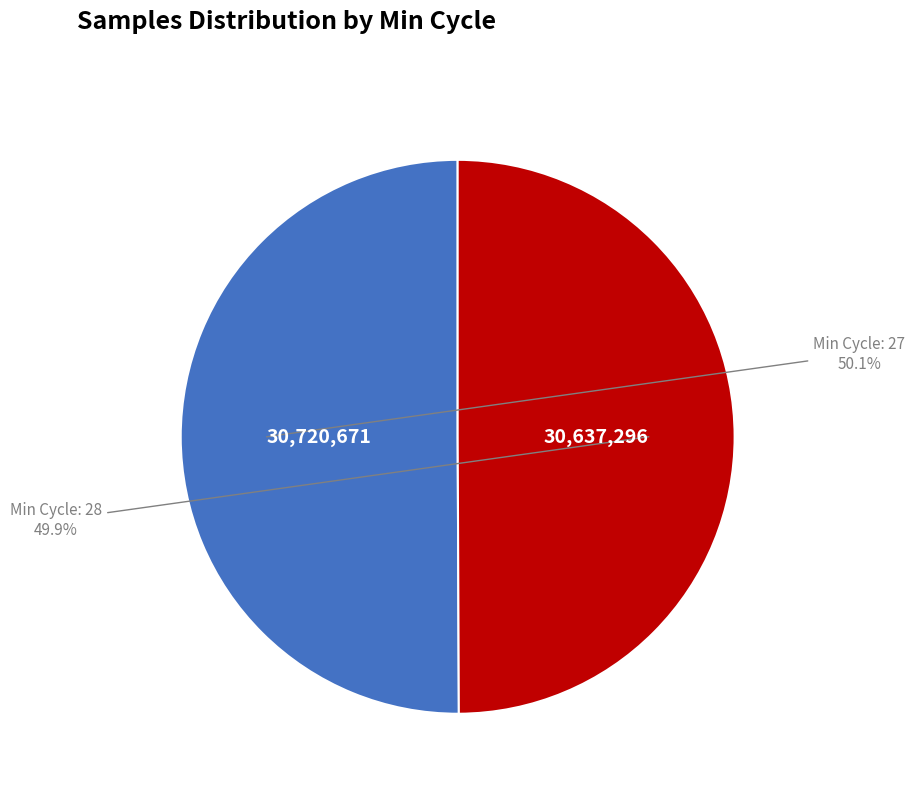

Is there a majority slice in this chart?

Yes